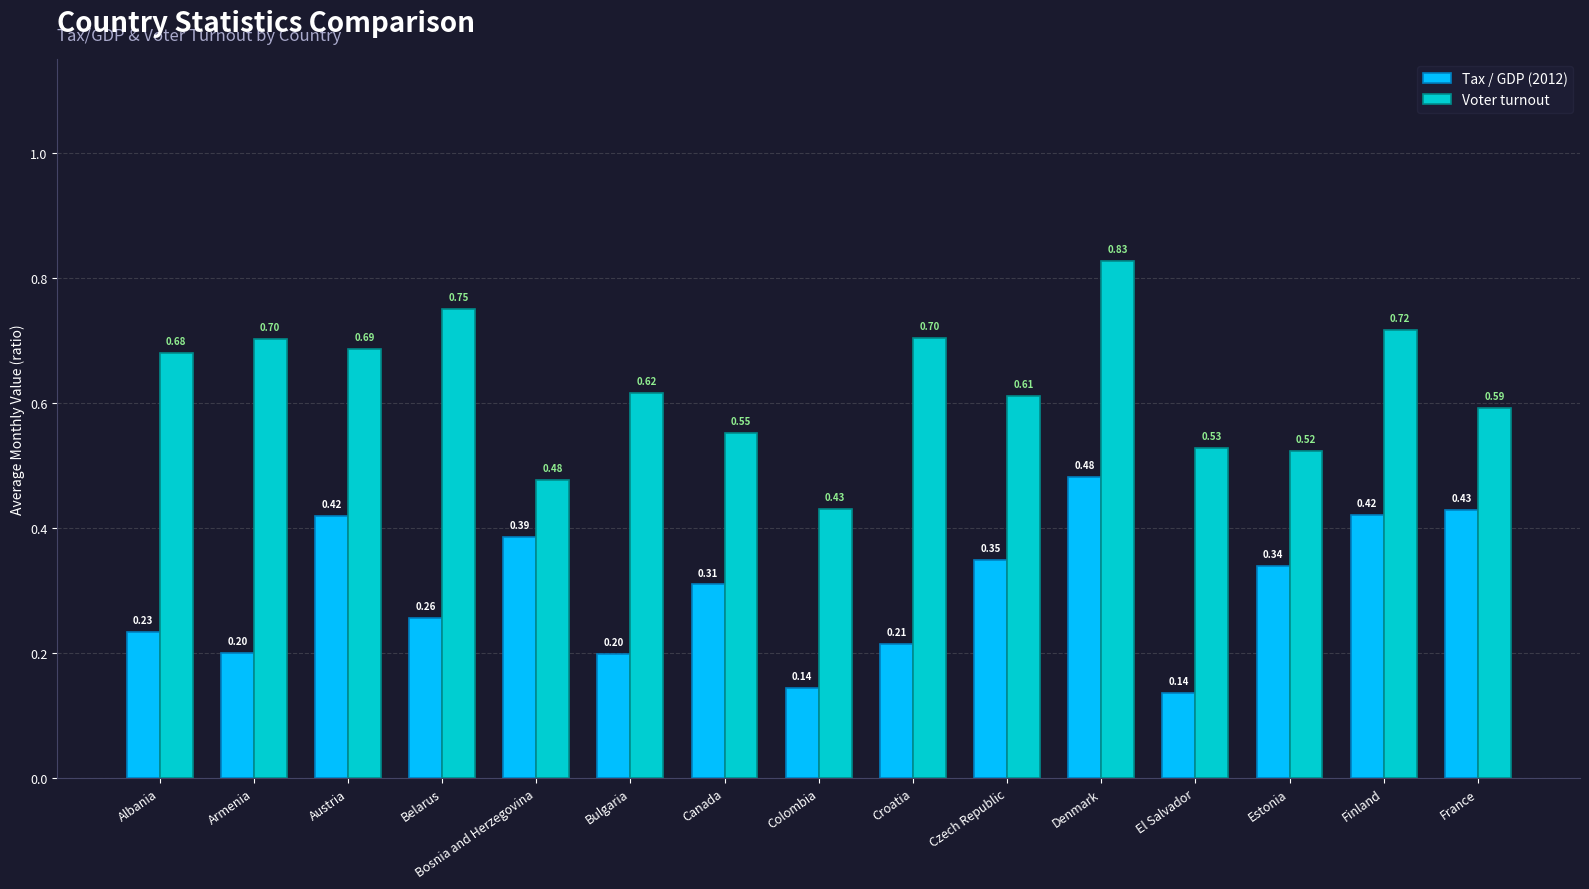

Which category has the highest value in the Voter turnout series?

Denmark